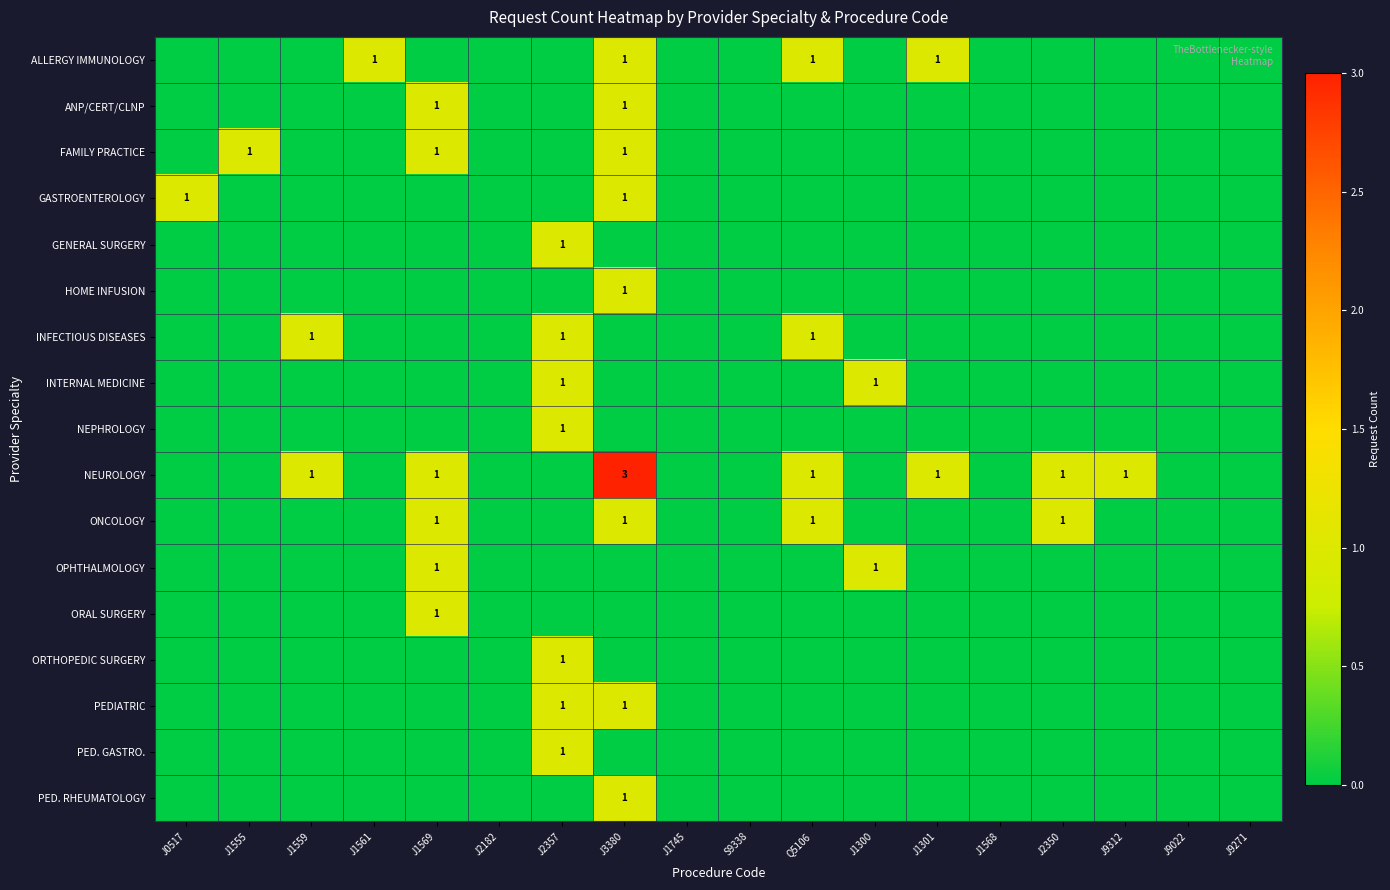

What is the difference between the maximum and minimum values in the ALLERGY IMMUNOLOGY series?

1